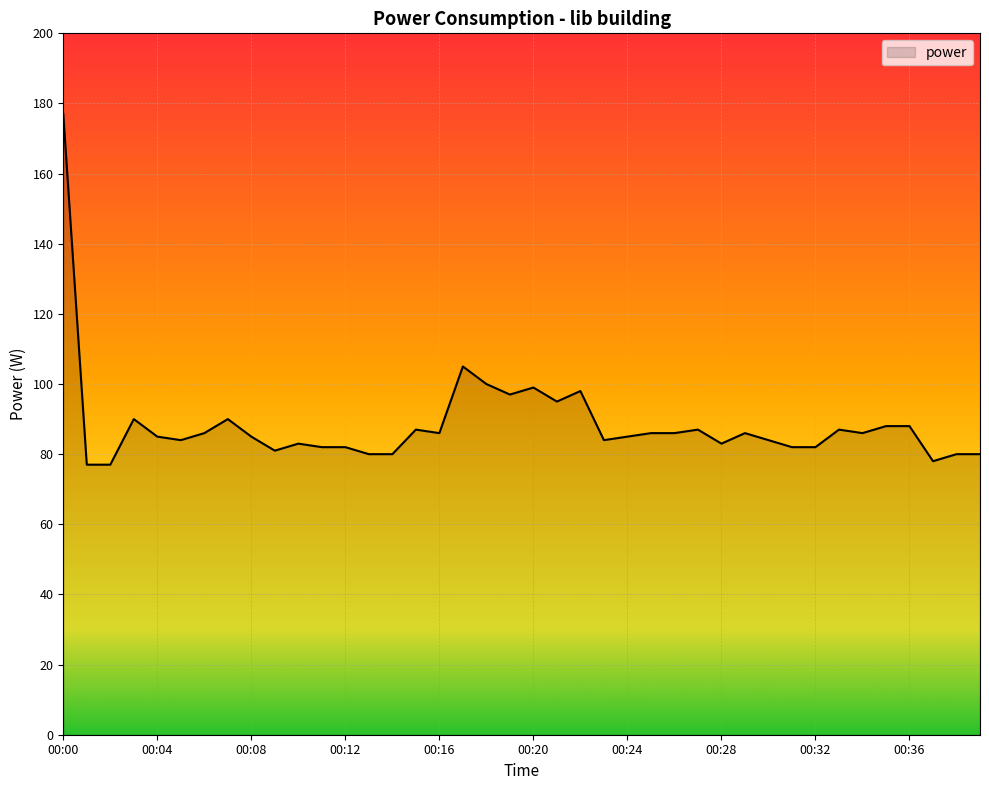

What is the minimum value shown in the chart?

77